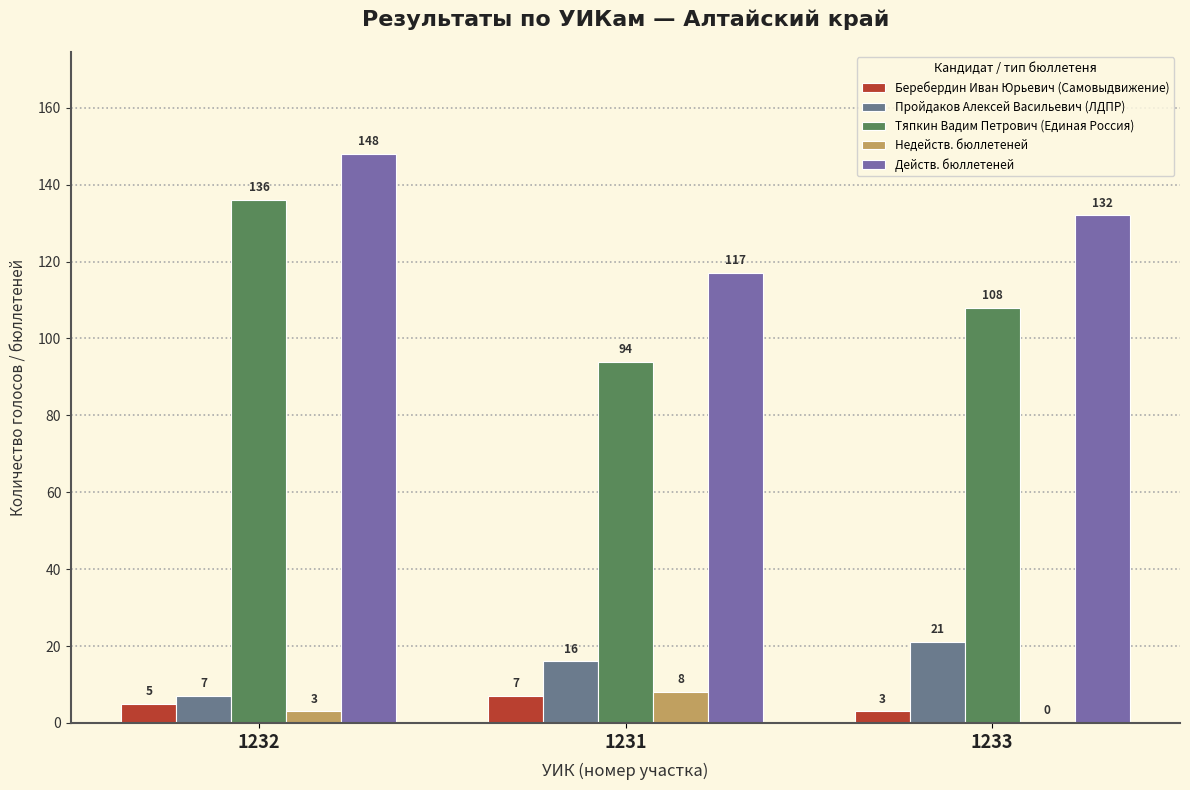

Are the bars grouped side by side (vs. stacked)?

Yes